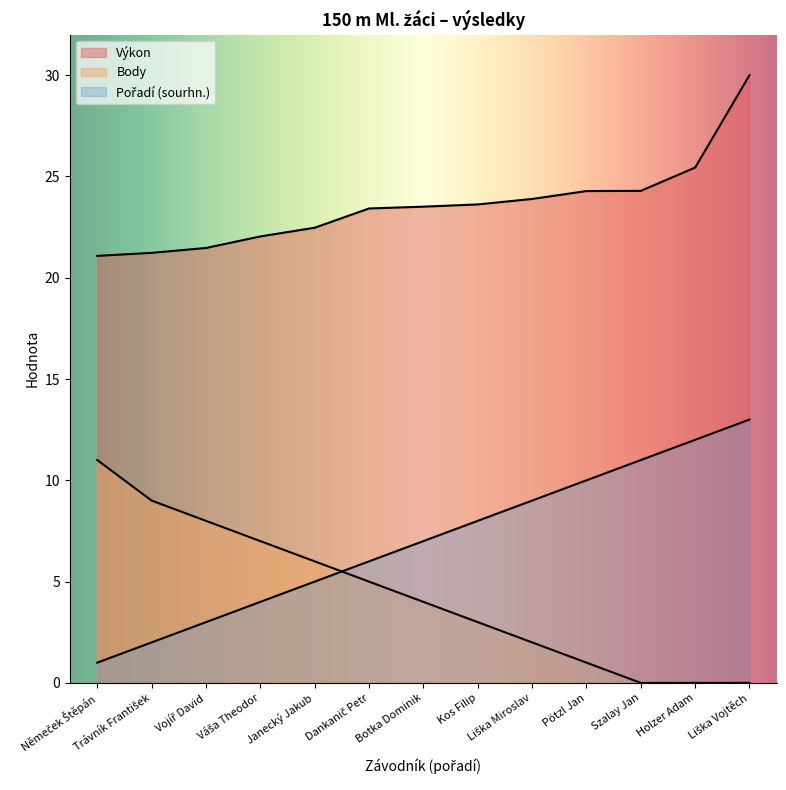

True or false: Pořadí (sourhn.) and Výkon cross at least once.

False